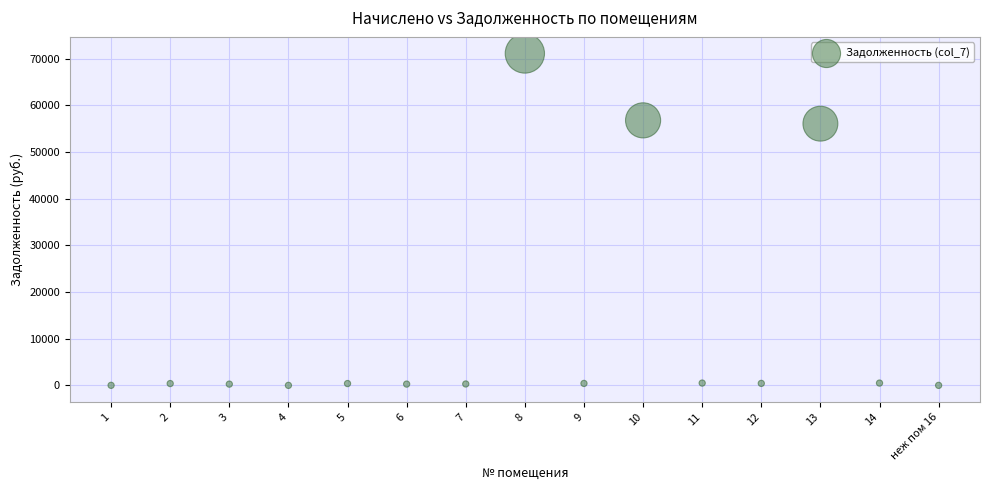

What is the range of Y values (max minus min)?

71134.8